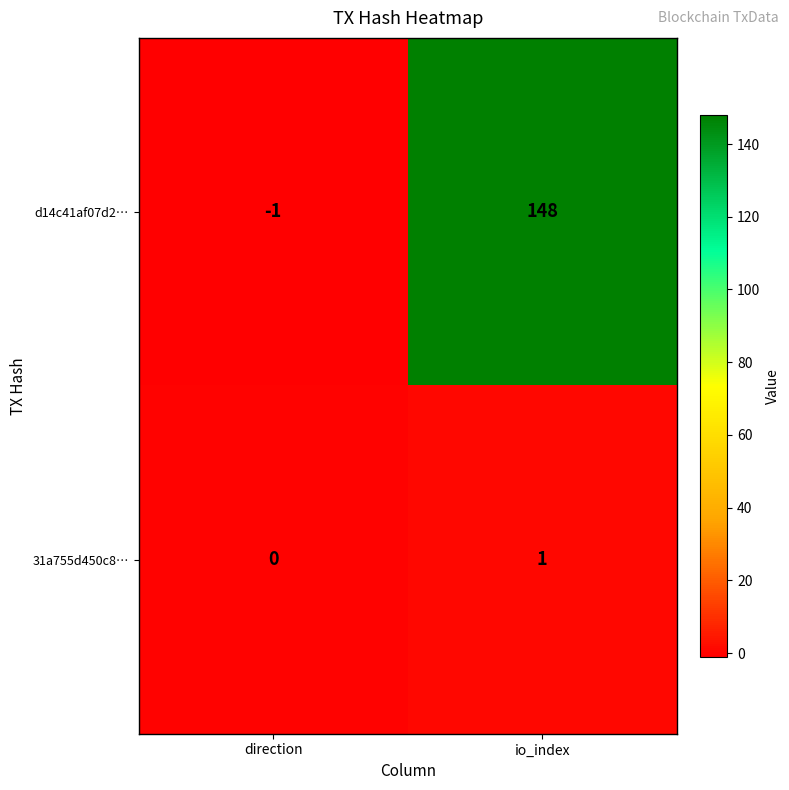

Which series has the widest spread of values?

d14c41af07d2…